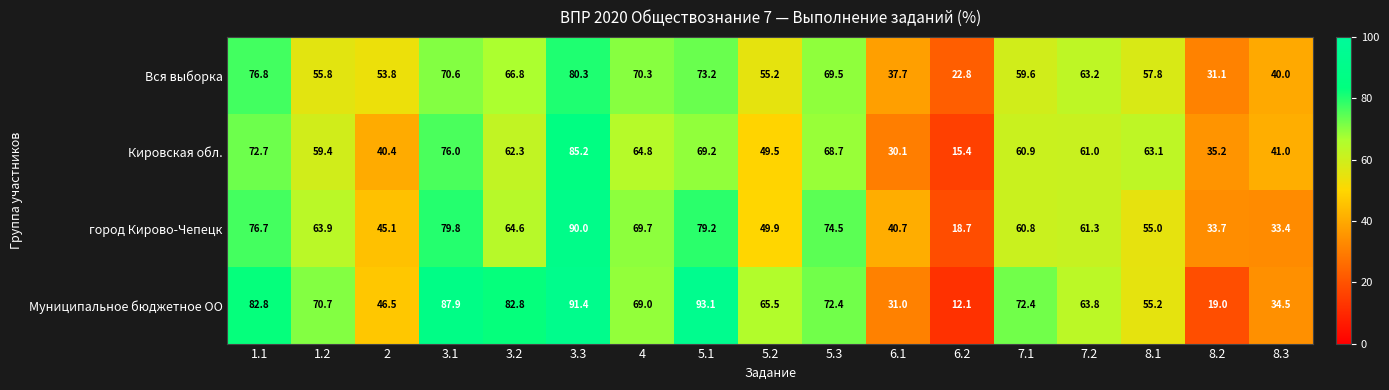

At which label does Вся выборка reach its peak?

3.3